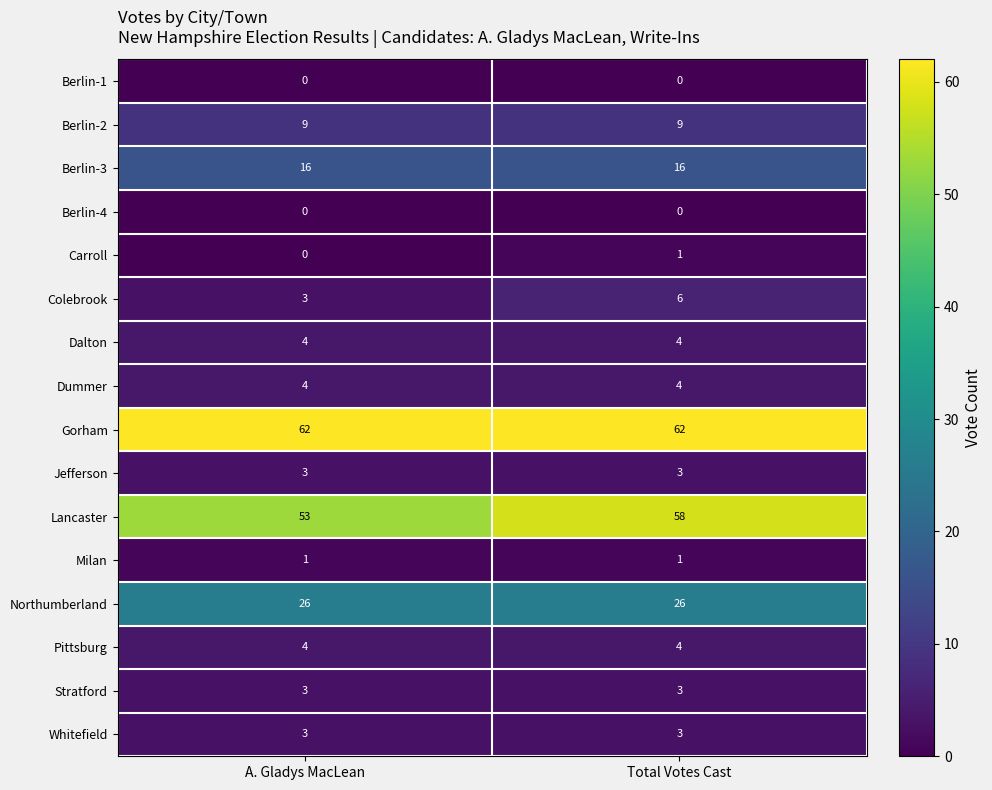

Count the number of data series in this chart.

16